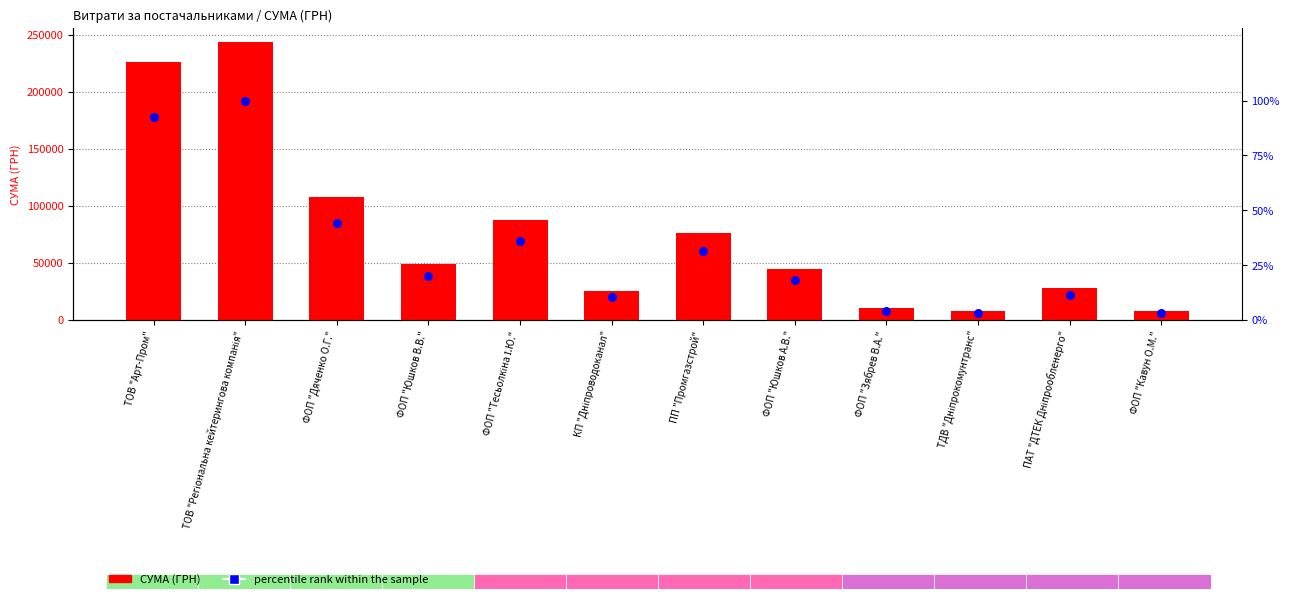

What is the total value across all series at ТДВ "Дніпрокомунтранс"?

8163.4